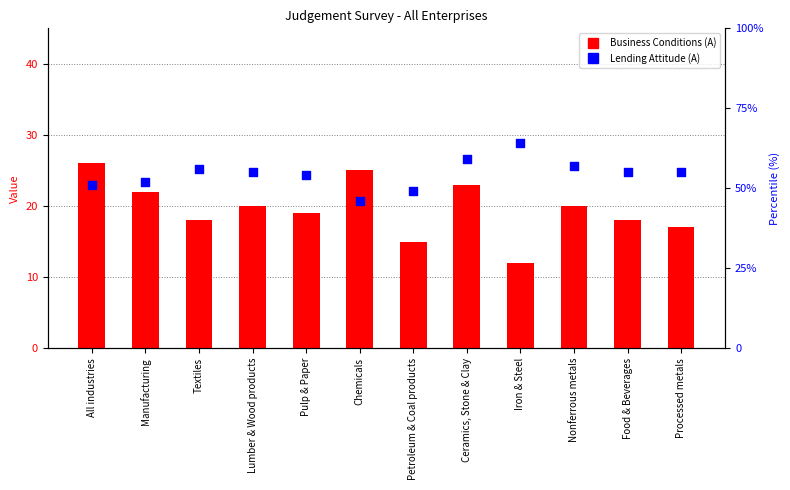

Which series reaches the minimum Y coordinate?

Business Conditions (A)